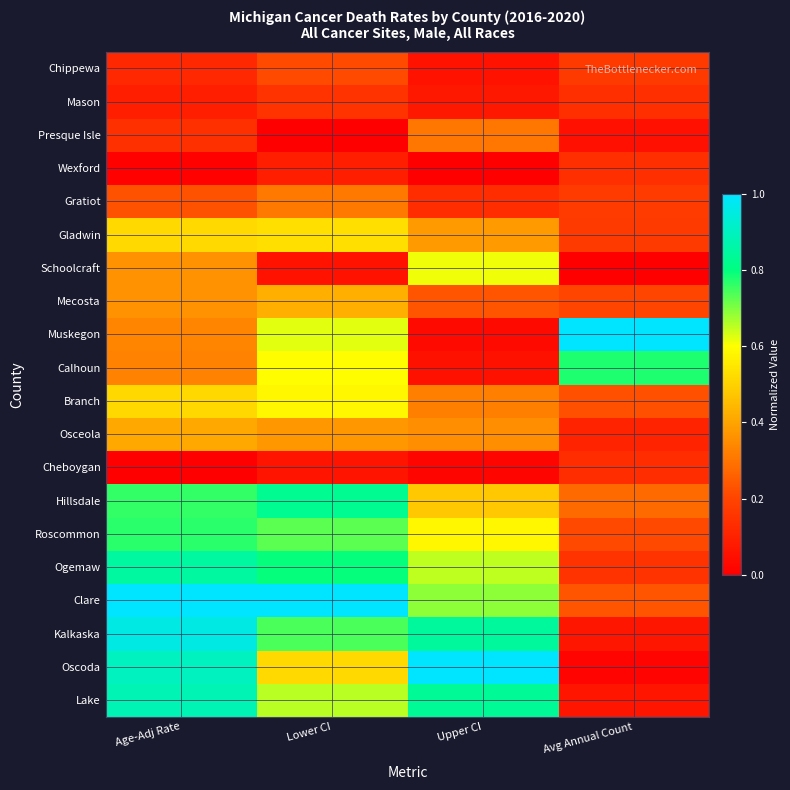

Count the number of data series in this chart.

20